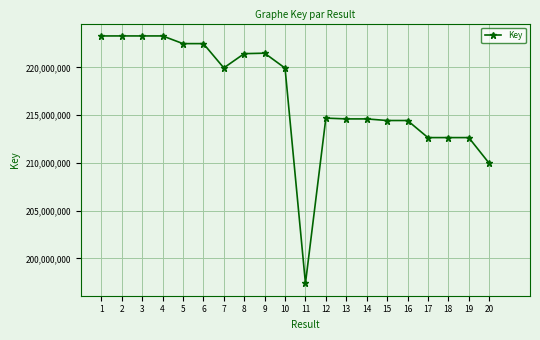

The chart shows a value of 314957832 at 11. True or false?

False